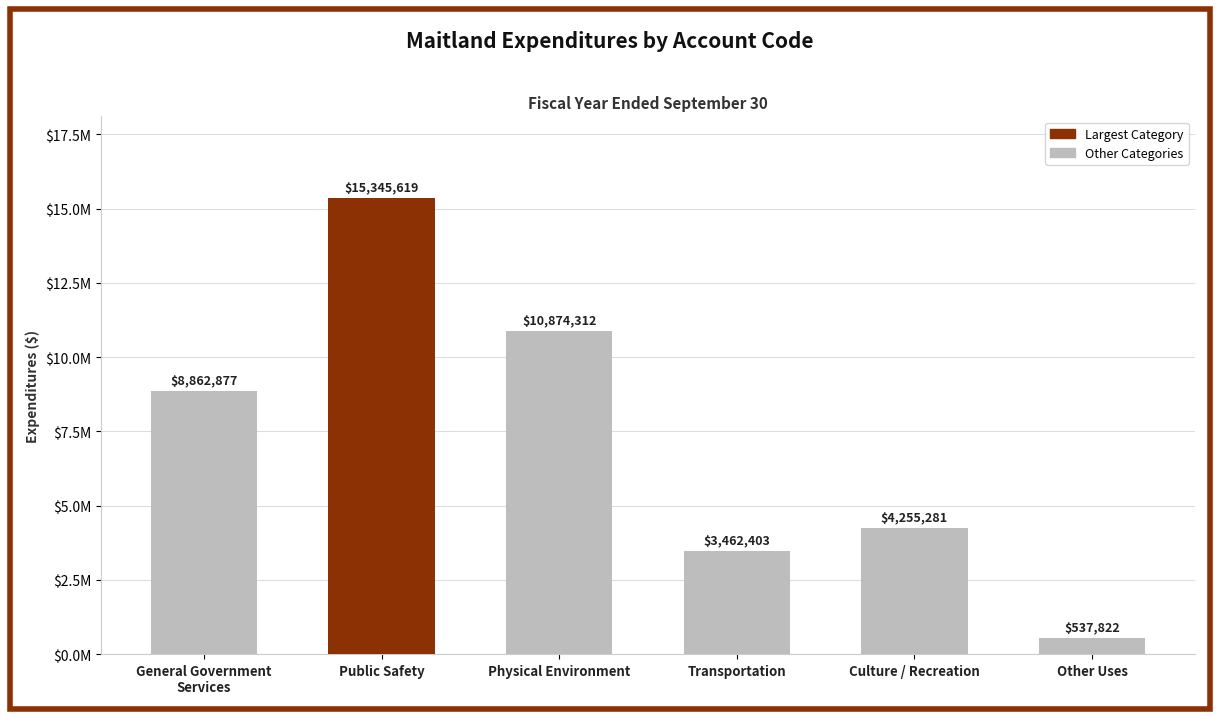

Rank the categories by value from highest to lowest.

Public Safety, Physical Environment, General Government
Services, Culture / Recreation, Transportation, Other Uses